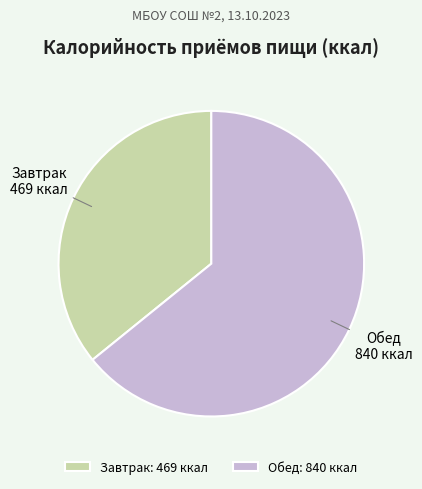

What is the smallest slice in the pie chart?

Завтрак